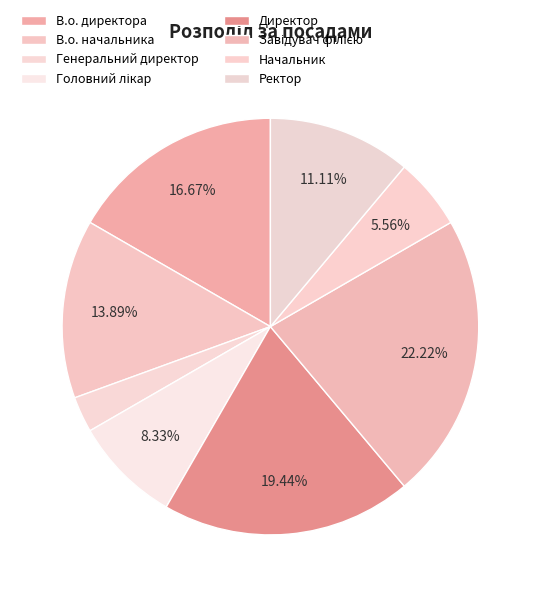

How many segments does this pie chart have?

8